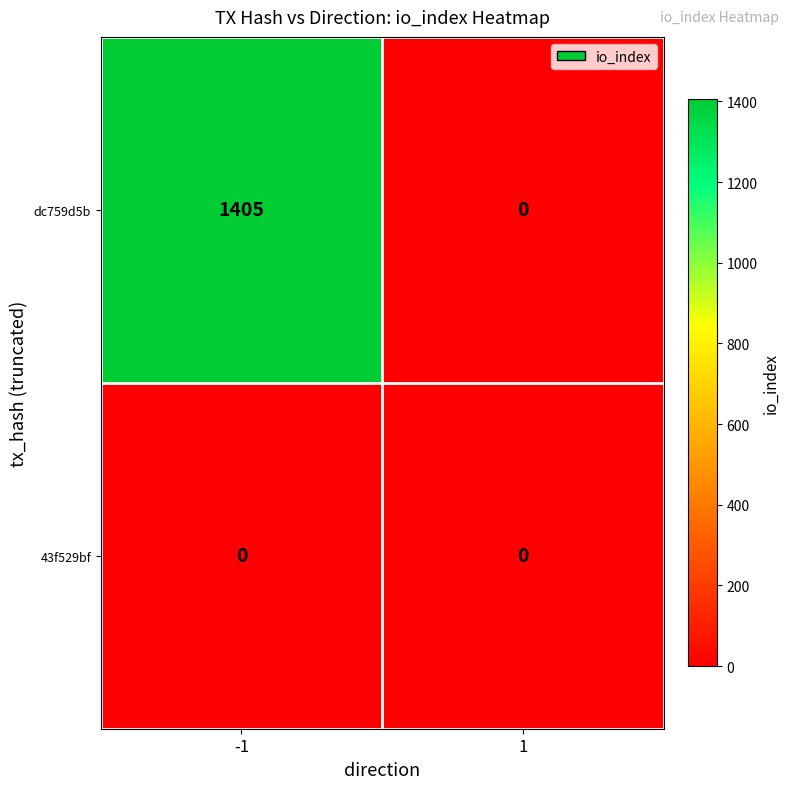

What is the sum of all dc759d5b values?

1405